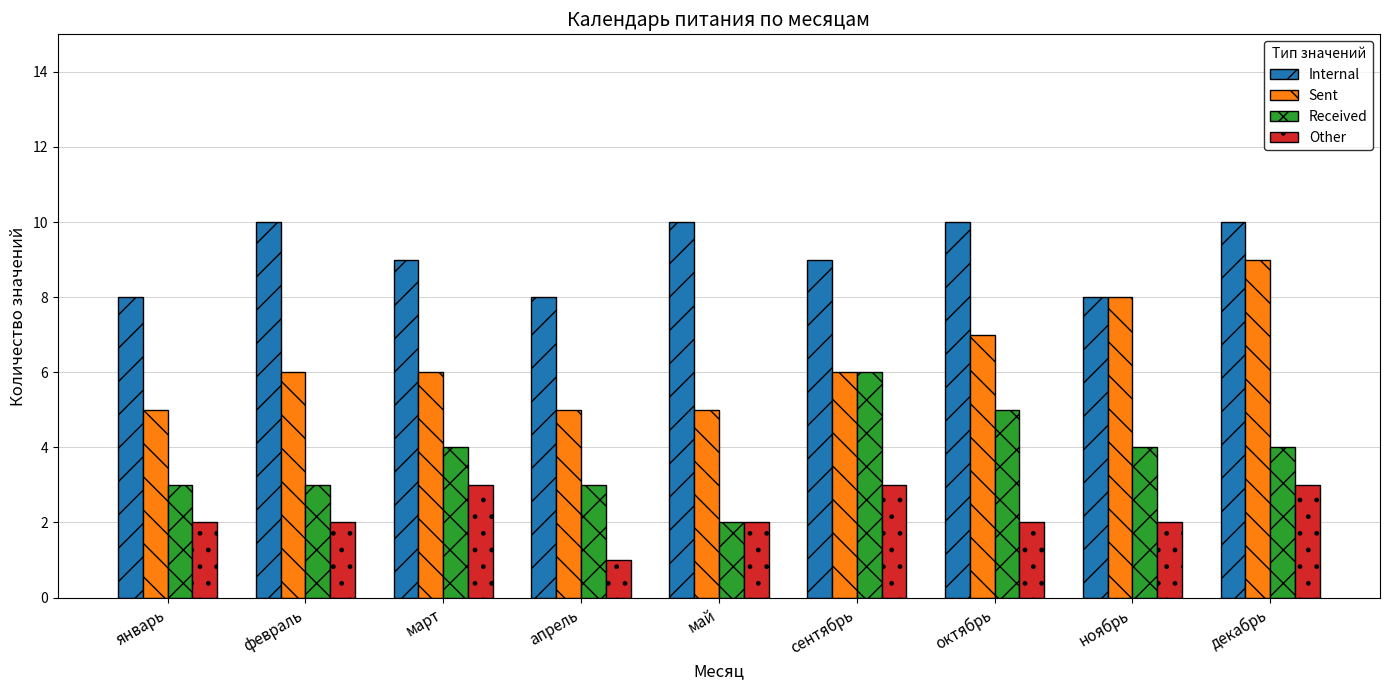

The Received series shows 6 at ноябрь. True or false?

False